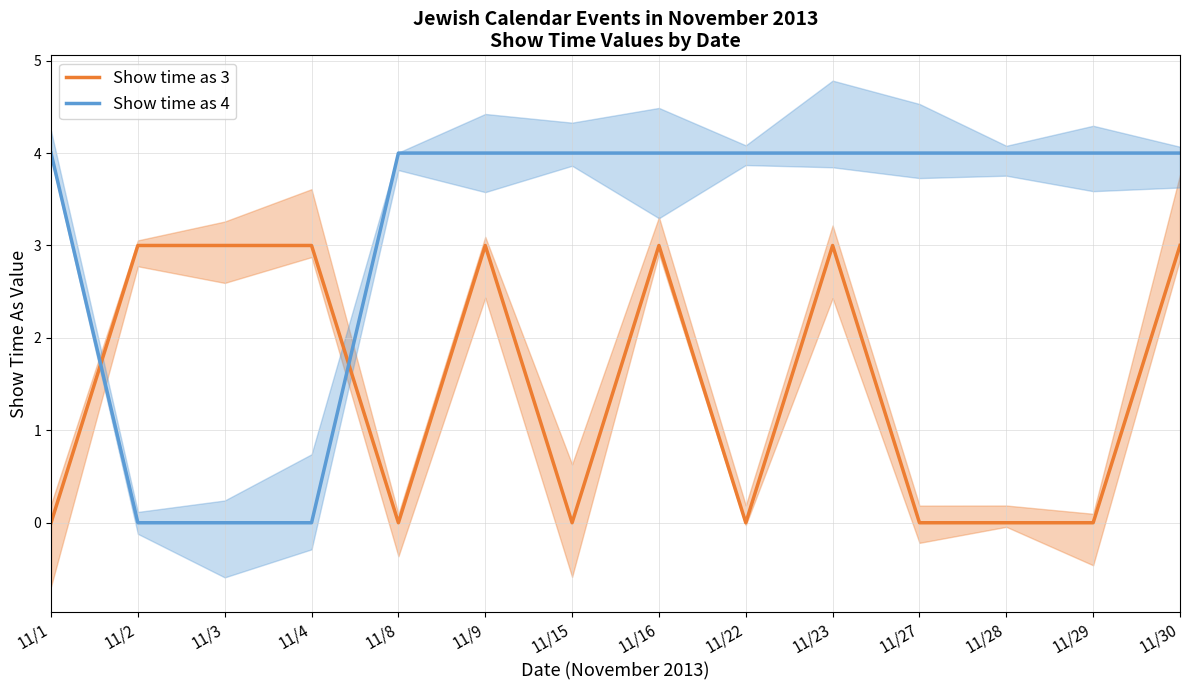

Reading left to right, what are all the values shown in this chart?

Show time as 3: 11/1=0	11/2=3	11/3=3	11/4=3	11/8=0	11/9=3	11/15=0	11/16=3	11/22=0	11/23=3	11/27=0	11/28=0	11/29=0	11/30=3
Show time as 4: 11/1=4	11/2=0	11/3=0	11/4=0	11/8=4	11/9=4	11/15=4	11/16=4	11/22=4	11/23=4	11/27=4	11/28=4	11/29=4	11/30=4